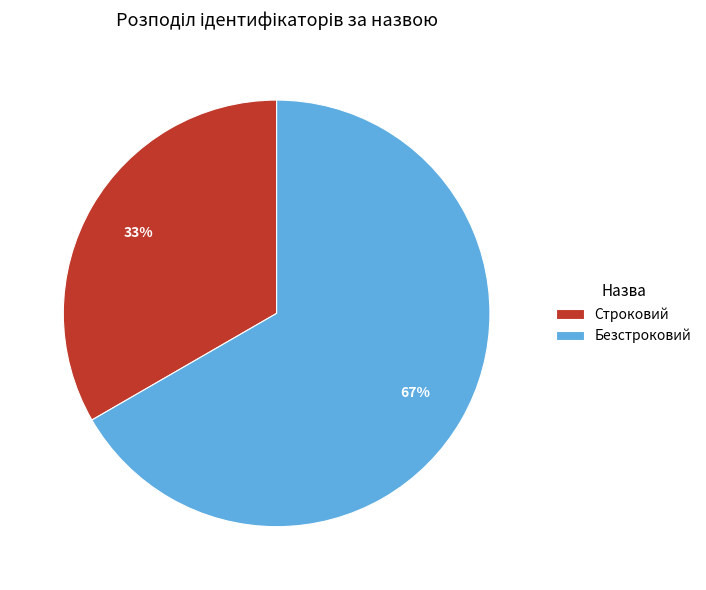

Is it true that Строковий is 43% of the pie?

False